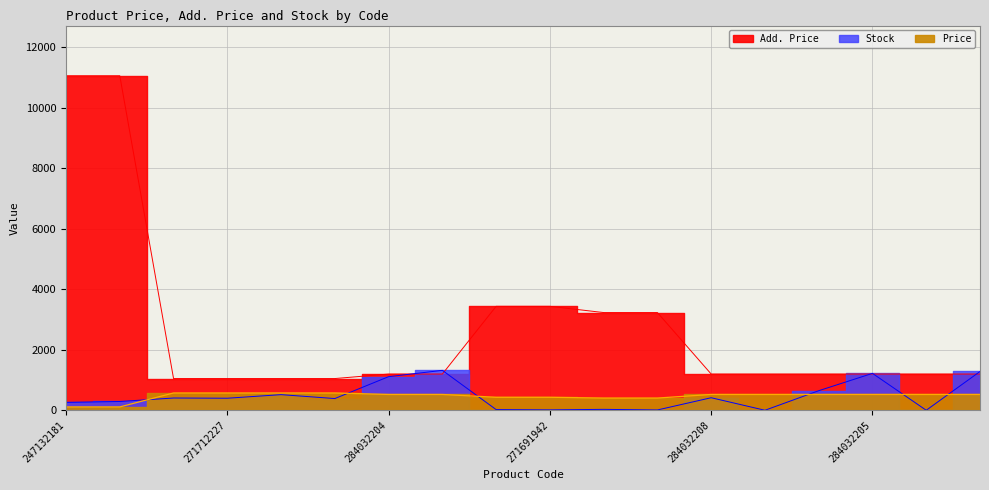

What is the label of the 4th point from the left?

271712227